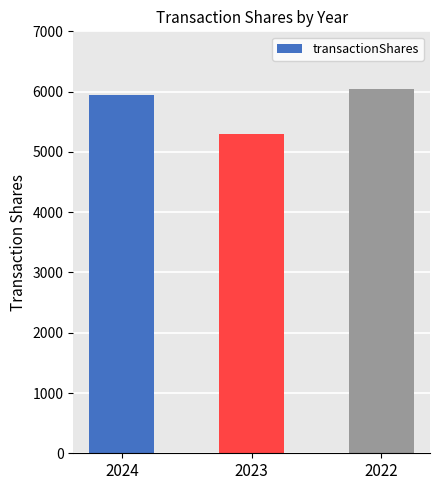

How many bars are there in total?

3